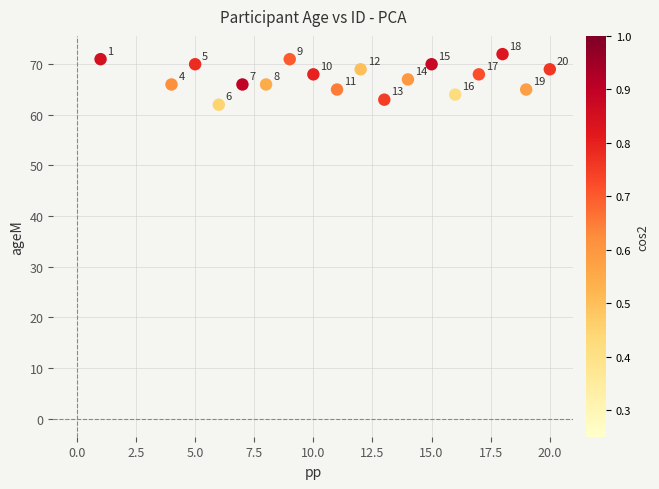

What is the range of Y values (max minus min)?

10